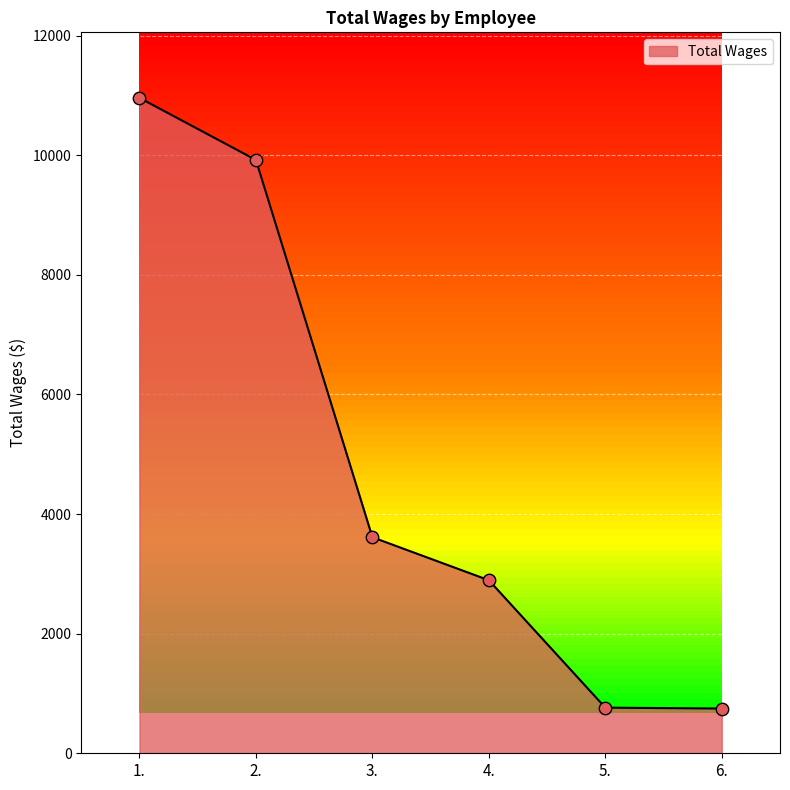

What is the change in value from 3. to 5.?

-2849